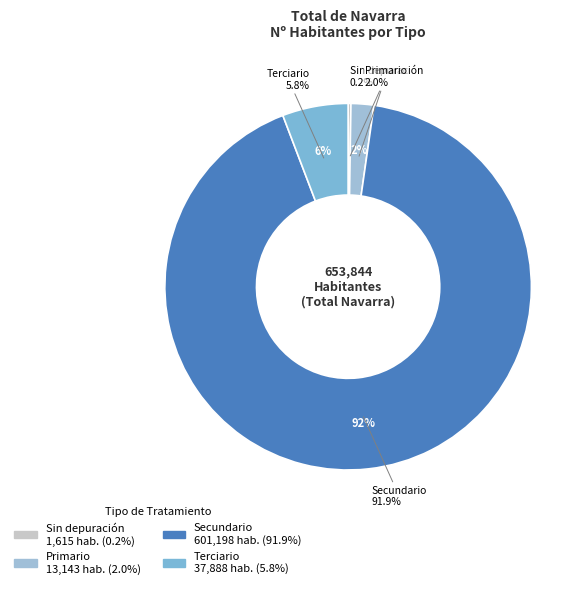

What is the ratio of the value at Secundario to the value at Terciario?

15.9